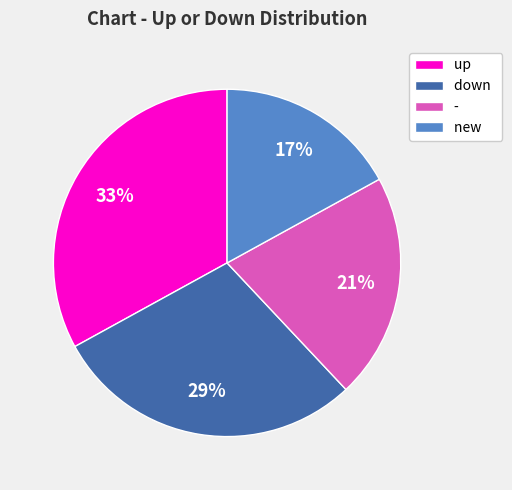

What is the ratio of the value at - to the value at up?

0.6